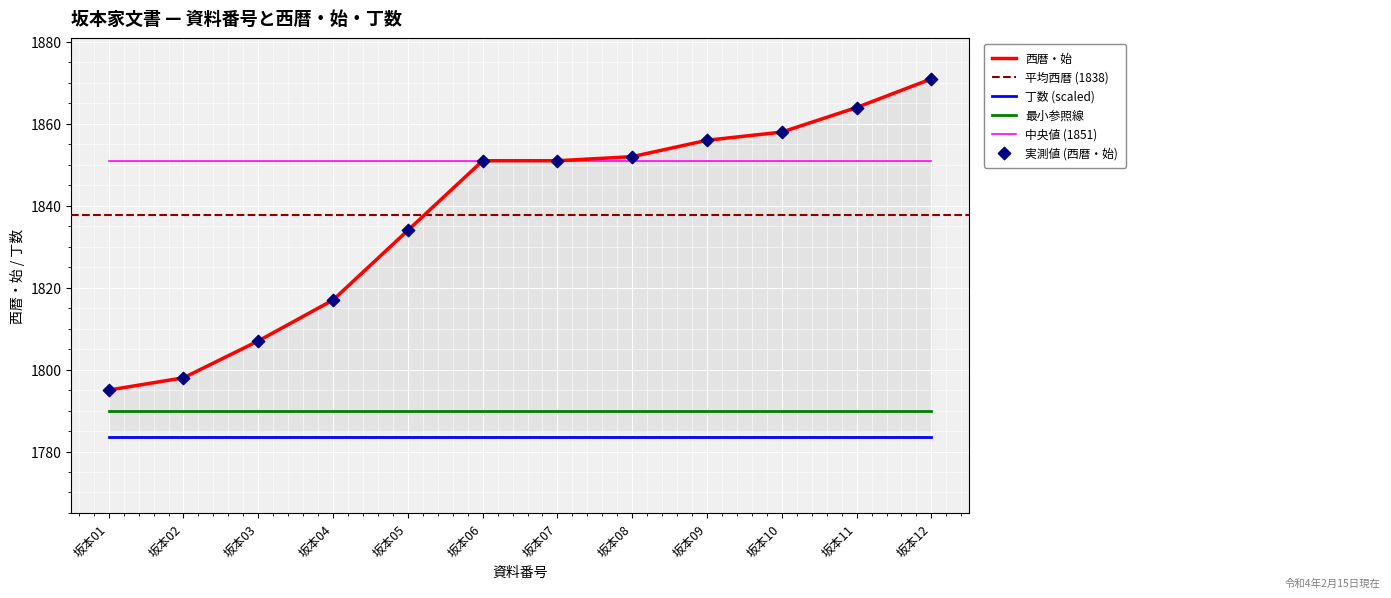

What is the ratio of the value at 坂本01 to the value at 坂本12?

1.0